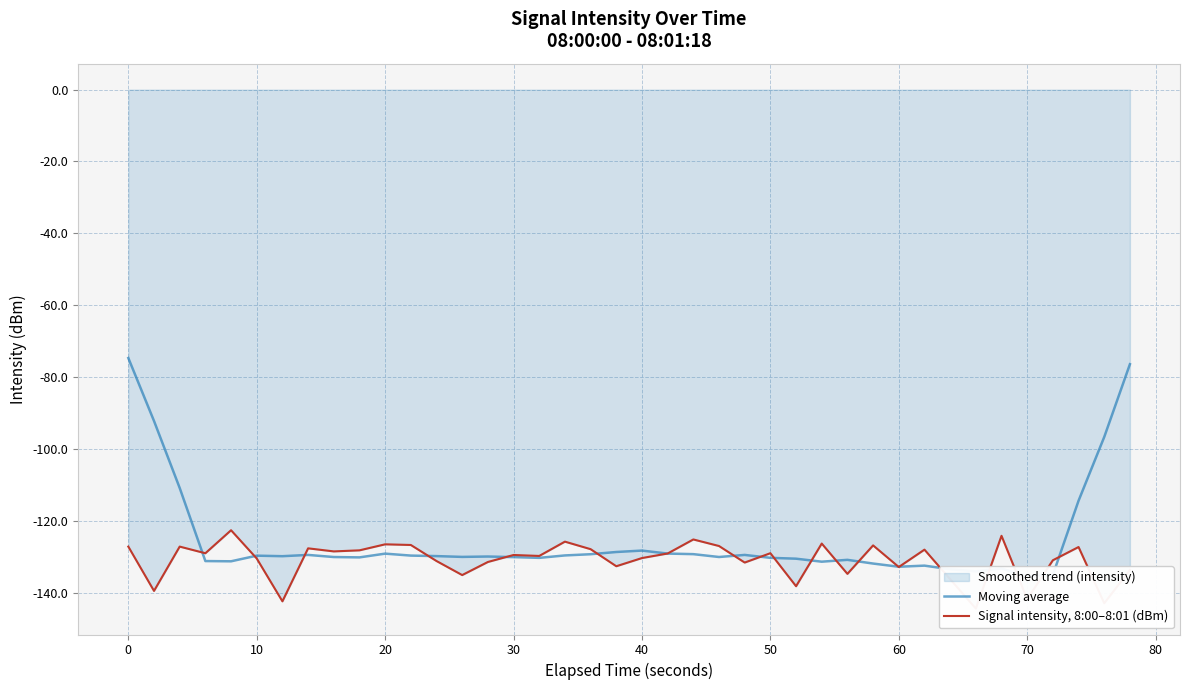

What is the value of the Moving average point at the 10th from the left?

-130.2